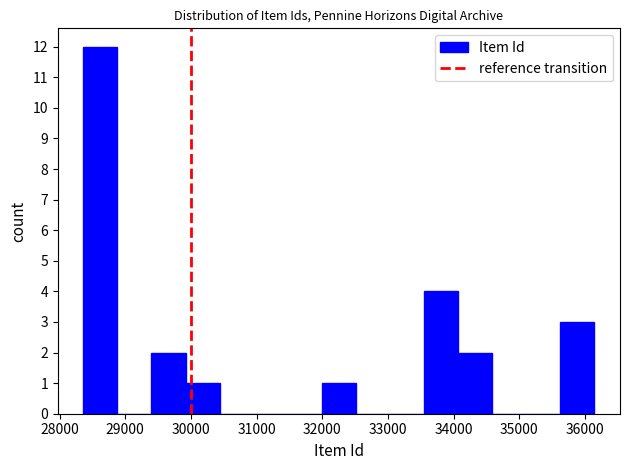

Reading left to right, list every bar in this chart as the range it spans on the x-axis followed by its height. Neither the bar edges nor the heights are printed on the chart, so give them approximately, as read against the axes.

28400 to 28900: 12
28900 to 29400: 0
29400 to 29900: 2
29900 to 30400: 1
30400 to 31000: 0
31000 to 31500: 0
31500 to 32000: 0
32000 to 32500: 1
32500 to 33000: 0
33000 to 33600: 0
33600 to 34100: 4
34100 to 34600: 2
34600 to 35100: 0
35100 to 35600: 0
35600 to 36100: 3